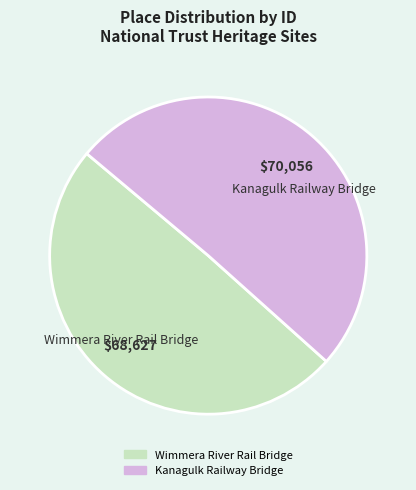

Is there a majority slice in this chart?

Yes